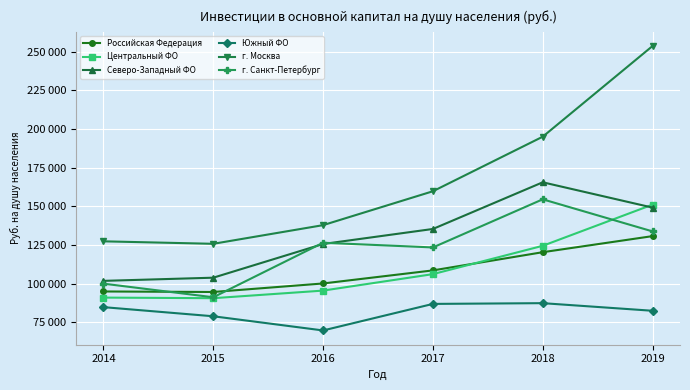

Reading left to right, list all the values displayed in this chart.

Российская Федерация: 94893.3	94562.4	100072.8	108521.0	120295.9	130689.9
Центральный ФО: 90937.0	90548.8	95461.6	106110.8	124433.7	151064.4
Северо-Западный ФО: 101755.7	103808.0	125597.7	135319.1	165504.5	149137.0
Южный ФО: 84761.8	78858.9	69685.1	86854.9	87335.5	82413.7
г. Москва: 127325.7	125720.3	137788.9	159704.6	194989.8	253634.2
г. Санкт-Петербург: 99949.4	91147.6	126416.7	123367.8	154498.5	133744.3